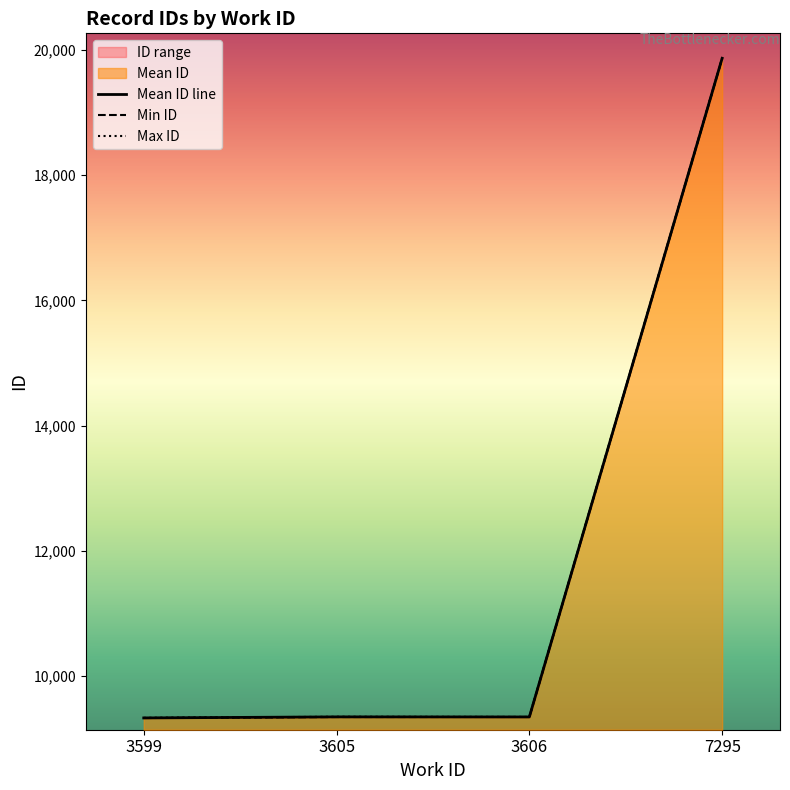

Reading left to right, list all the values displayed in this chart.

Mean ID line: 9334.5	9351.3	9350.0	19864.5
Min ID: 9333.0	9349.0	9350.0	19864.0
Max ID: 9336.0	9353.0	9350.0	19865.0